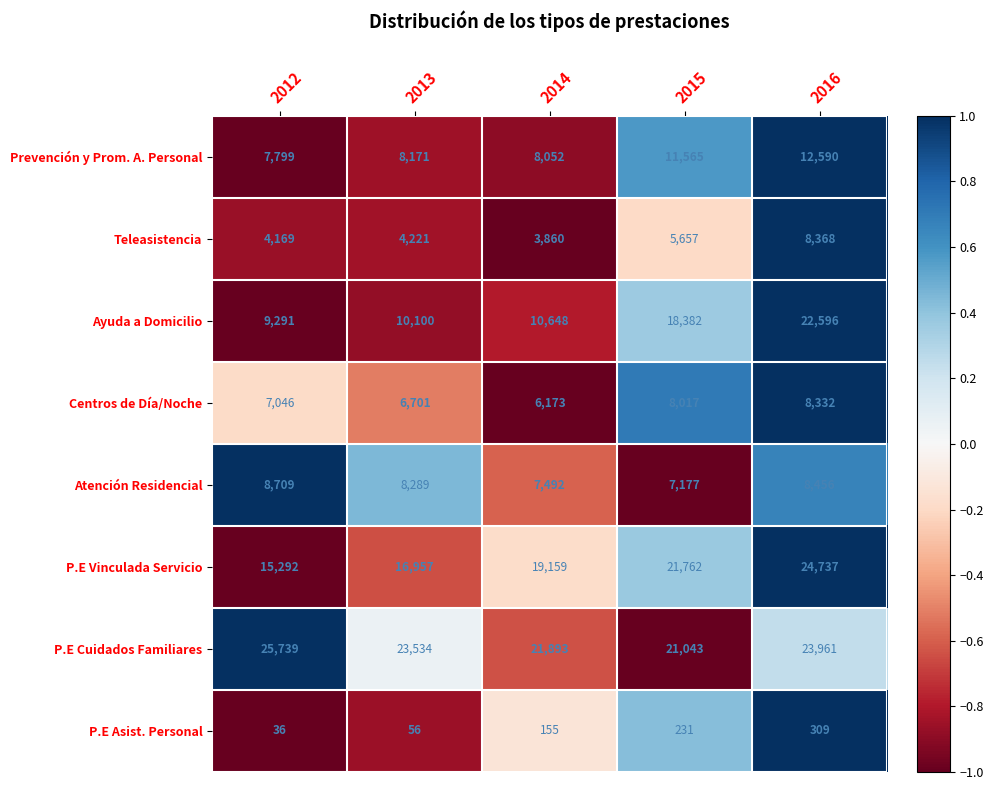

Between 2012 and 2015, which series saw the biggest shift?

Ayuda a Domicilio